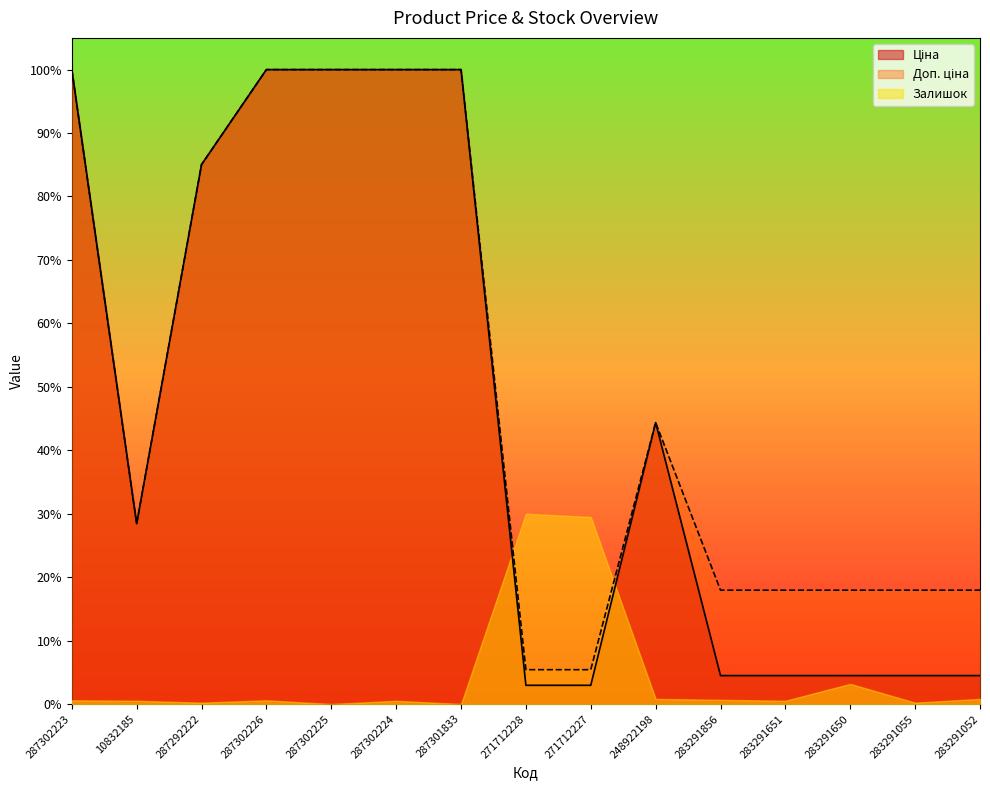

Where is the first local minimum for Ціна?

10832185